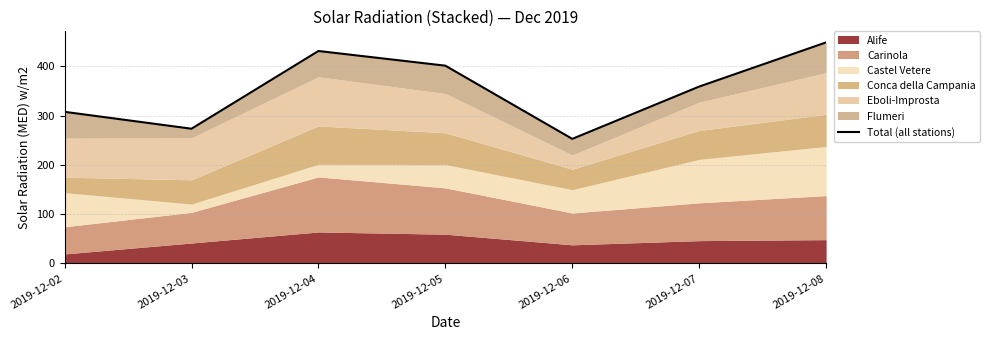

What is the ratio of the value at 2019-12-02 to the value at 2019-12-05?

0.8